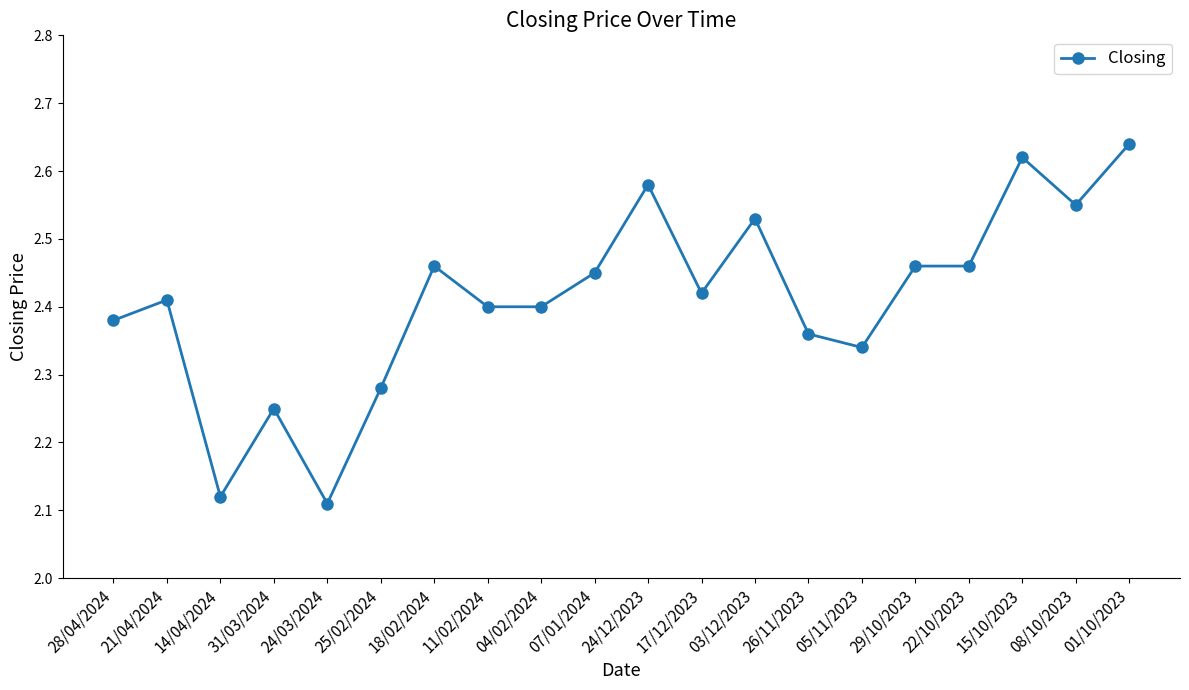

What position from the right is 07/01/2024?

11